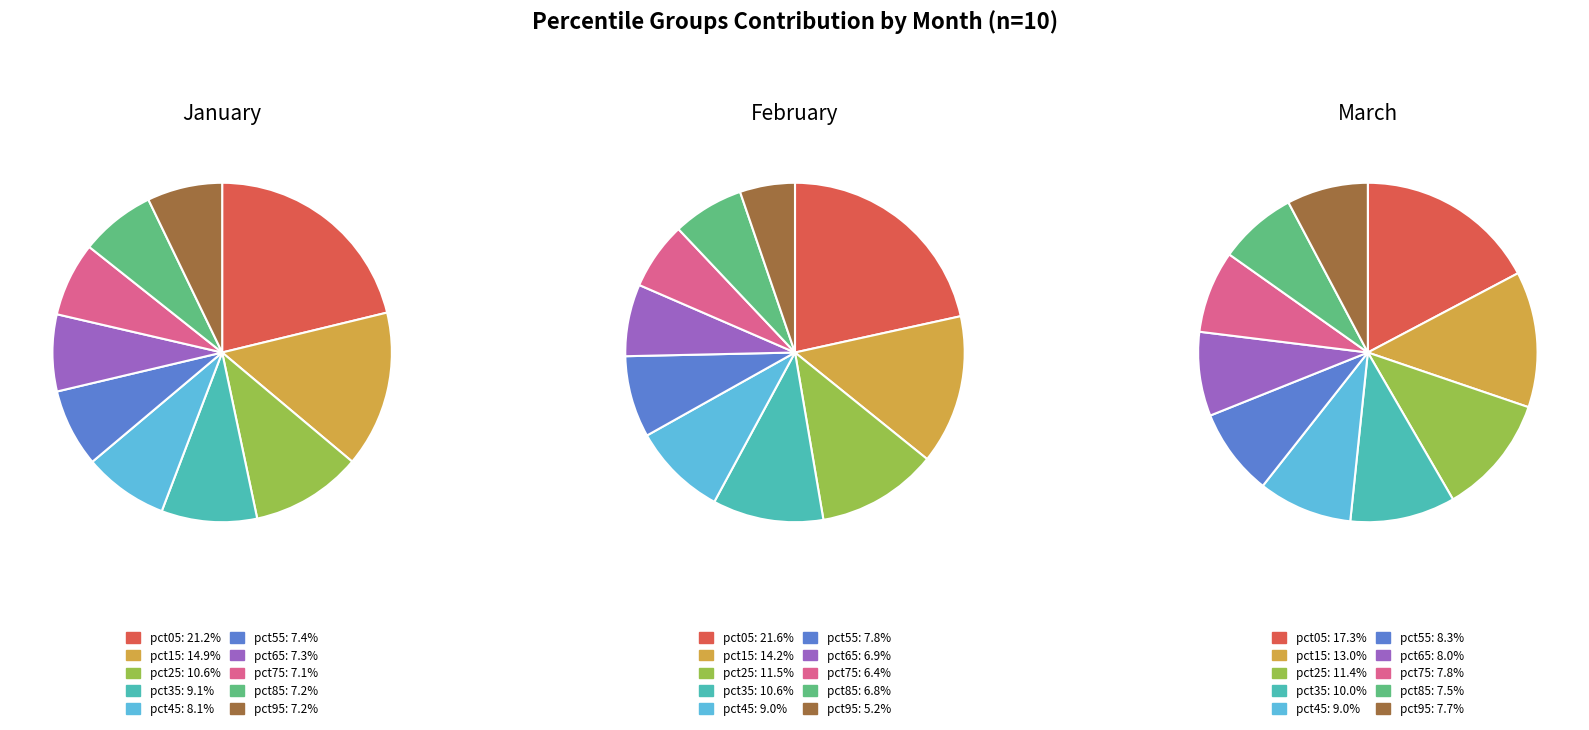

Is there a majority slice in this chart?

No